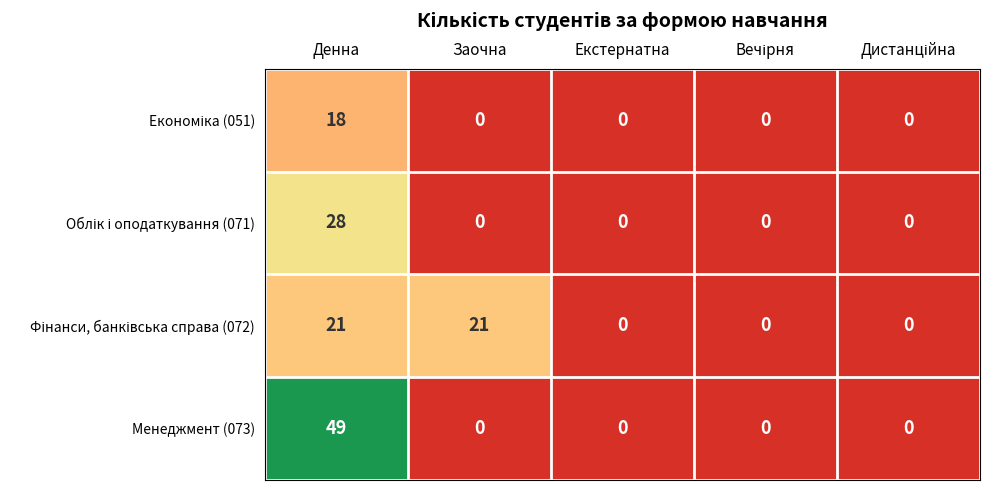

Which series has the widest spread of values?

Менеджмент (073)